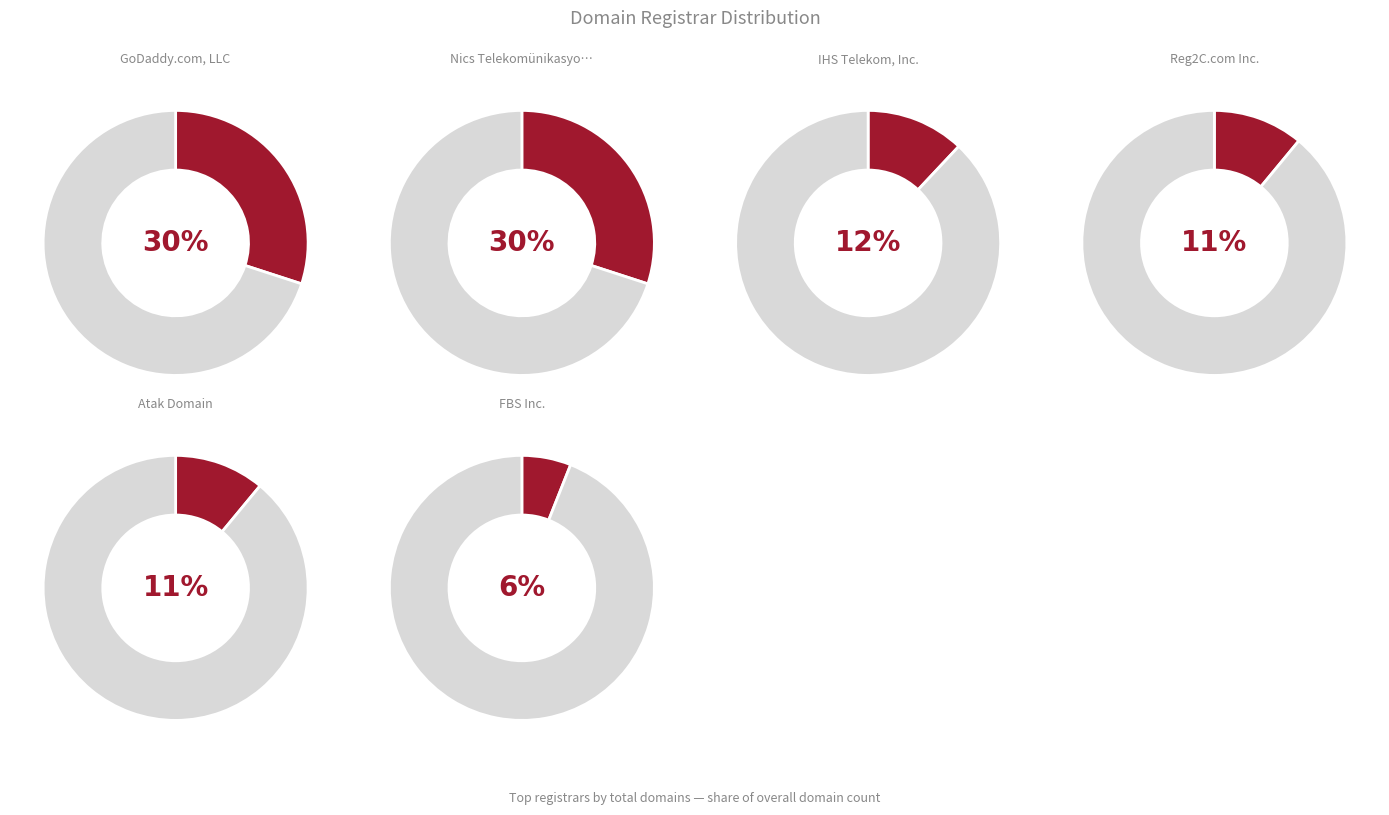

Which has a higher value, Nics Telekomünikasyon or GoDaddy.com, LLC?

GoDaddy.com, LLC